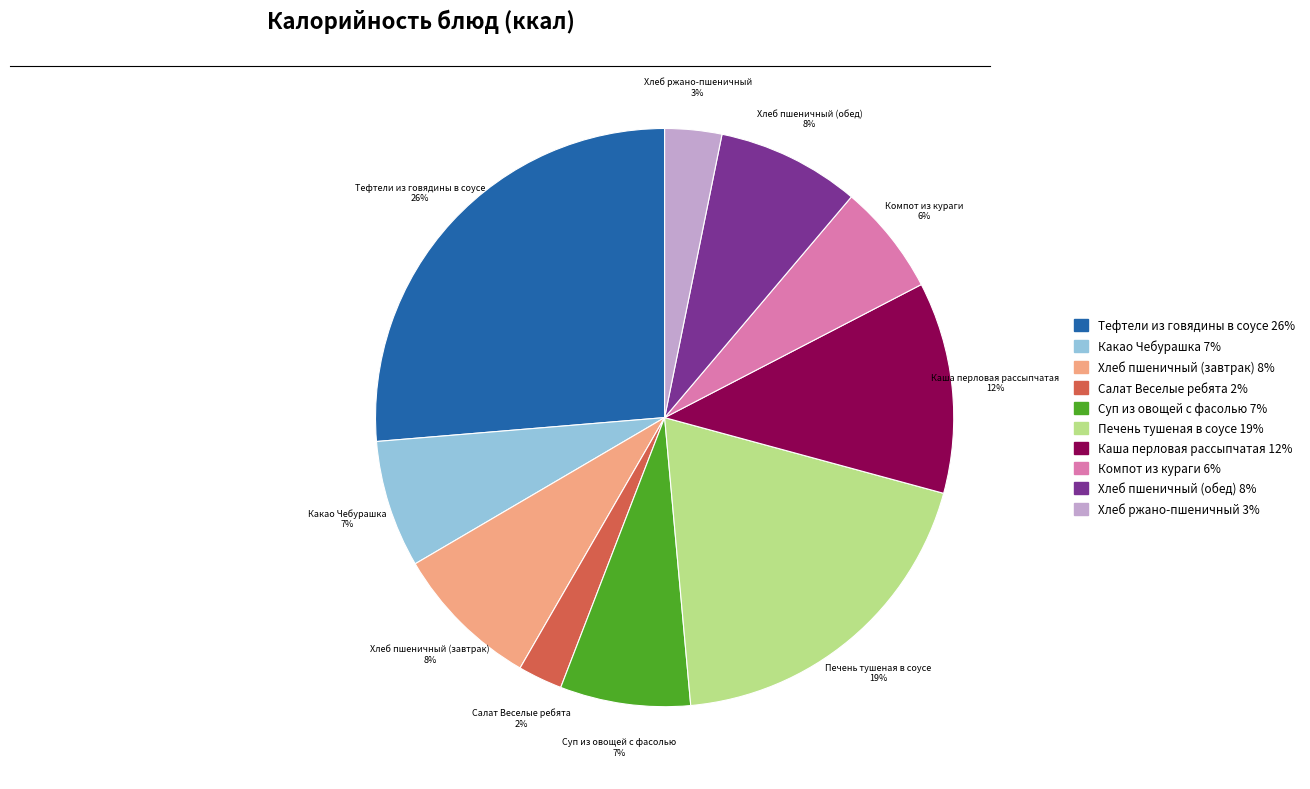

Do Каша перловая рассыпчатая and Хлеб пшеничный (завтрак) together represent more than half of the pie?

No